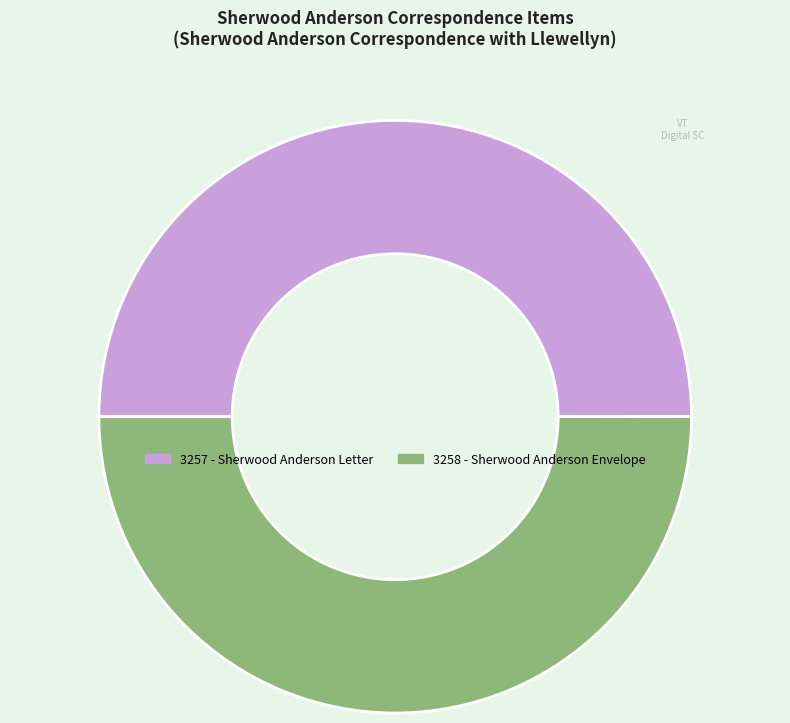

True or false: 3257 - Sherwood Anderson Letter accounts for 37% of the total.

False